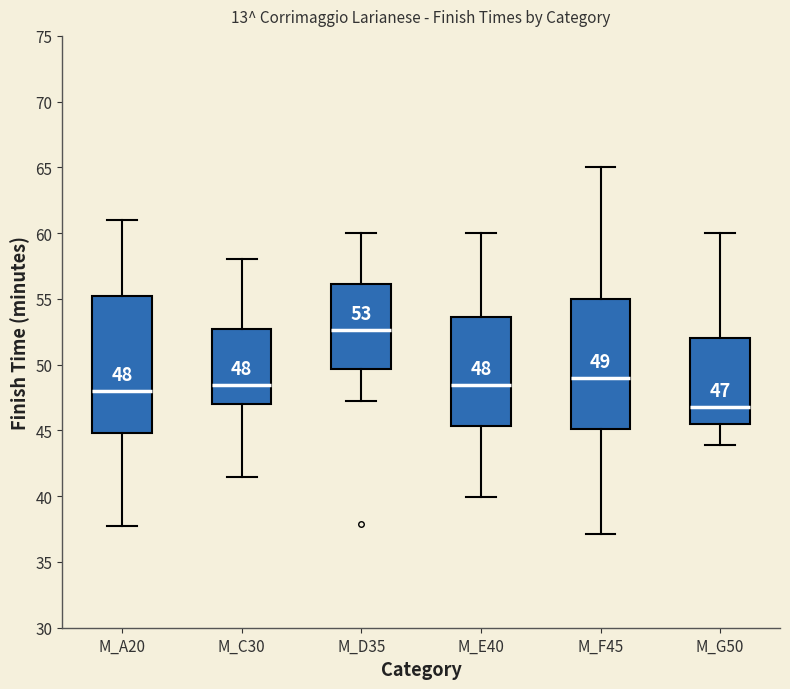

Which box has the lowest median line?

M_G50